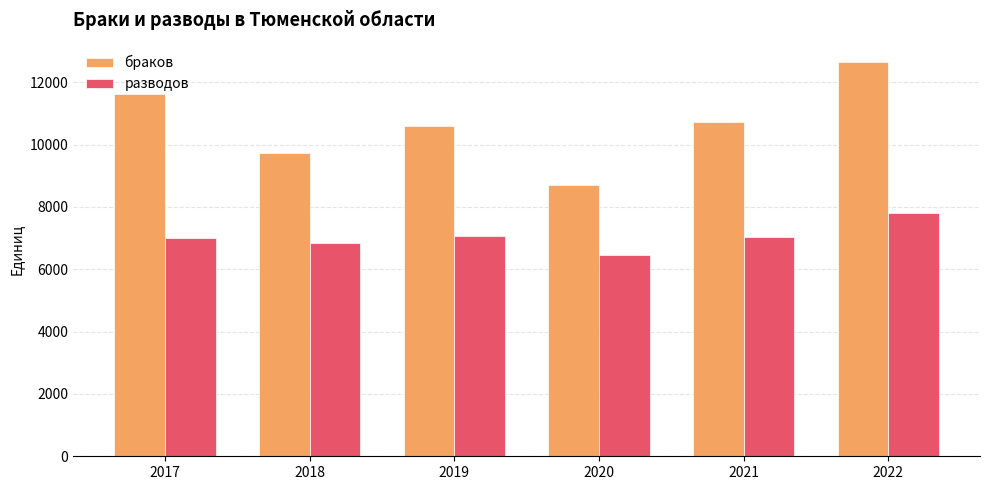

Is the value of разводов at 2019 greater than the value of браков at 2020?

No